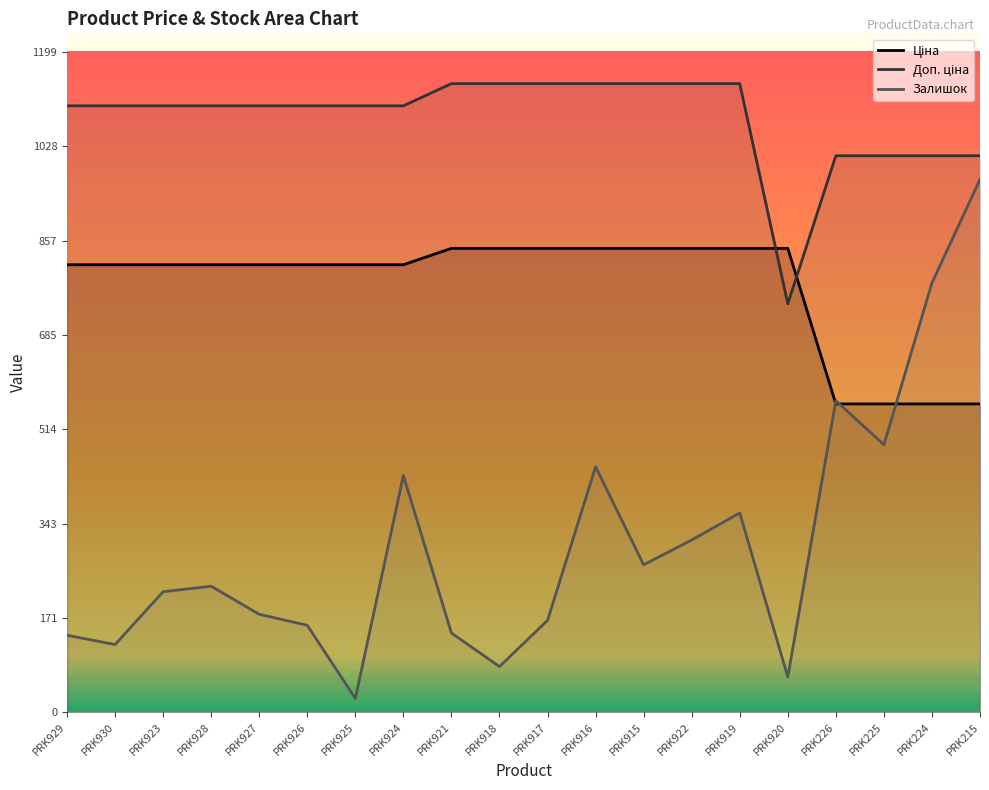

How many data points in Ціна are less than 813?

4